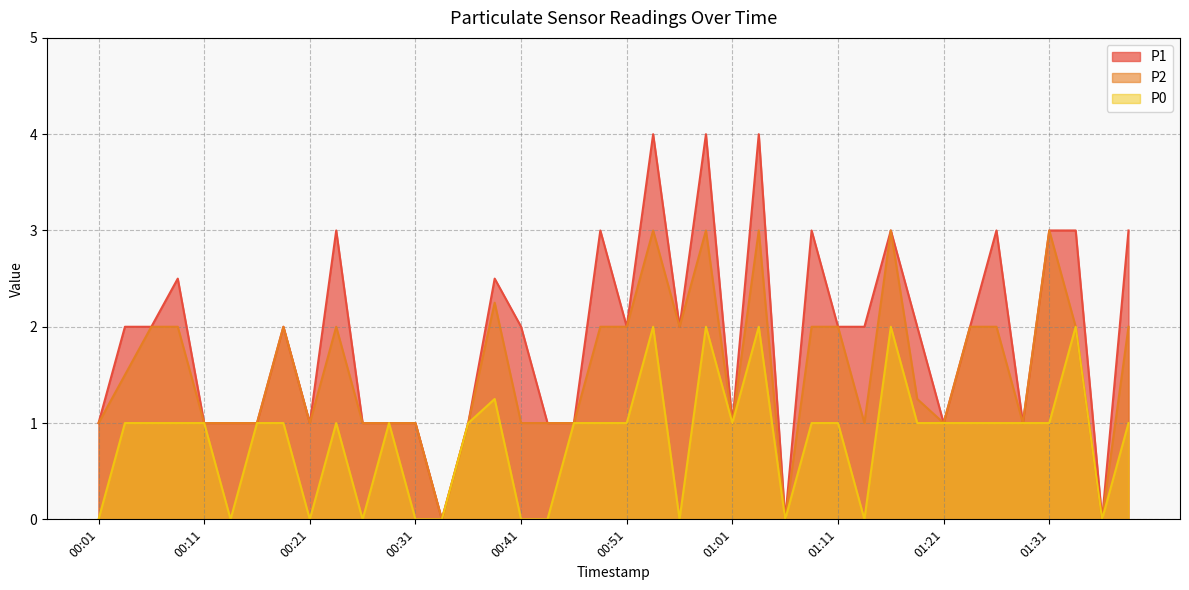

Is it true that P2 equals 2.0 at 00:49?

True